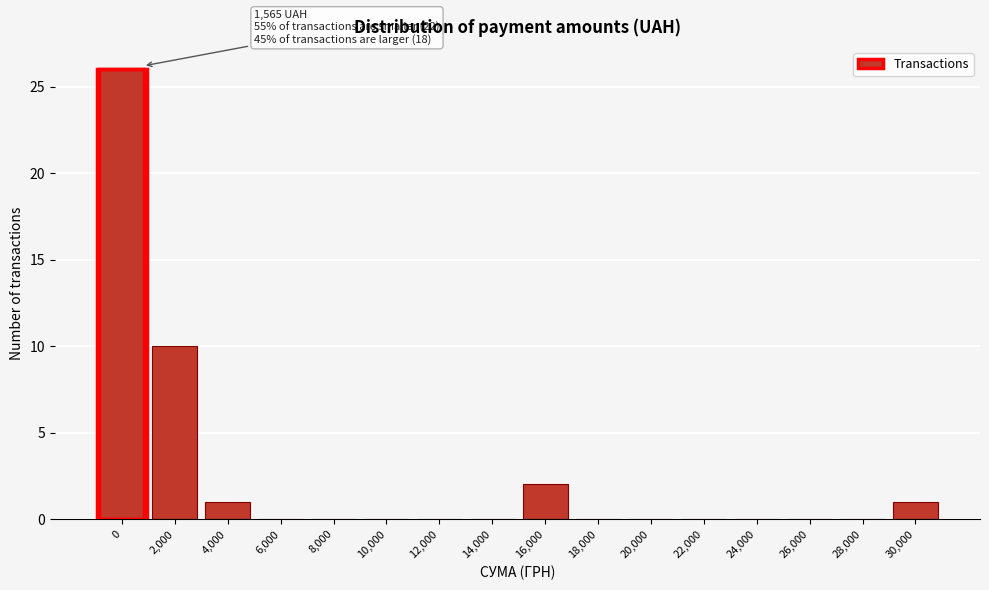

Reading right to left, list all the values displayed in this chart.

30,000=1	28,000=0	26,000=0	24,000=0	22,000=0	20,000=0	18,000=0	16,000=2	14,000=0	12,000=0	10,000=0	8,000=0	6,000=0	4,000=1	2,000=10	0=26